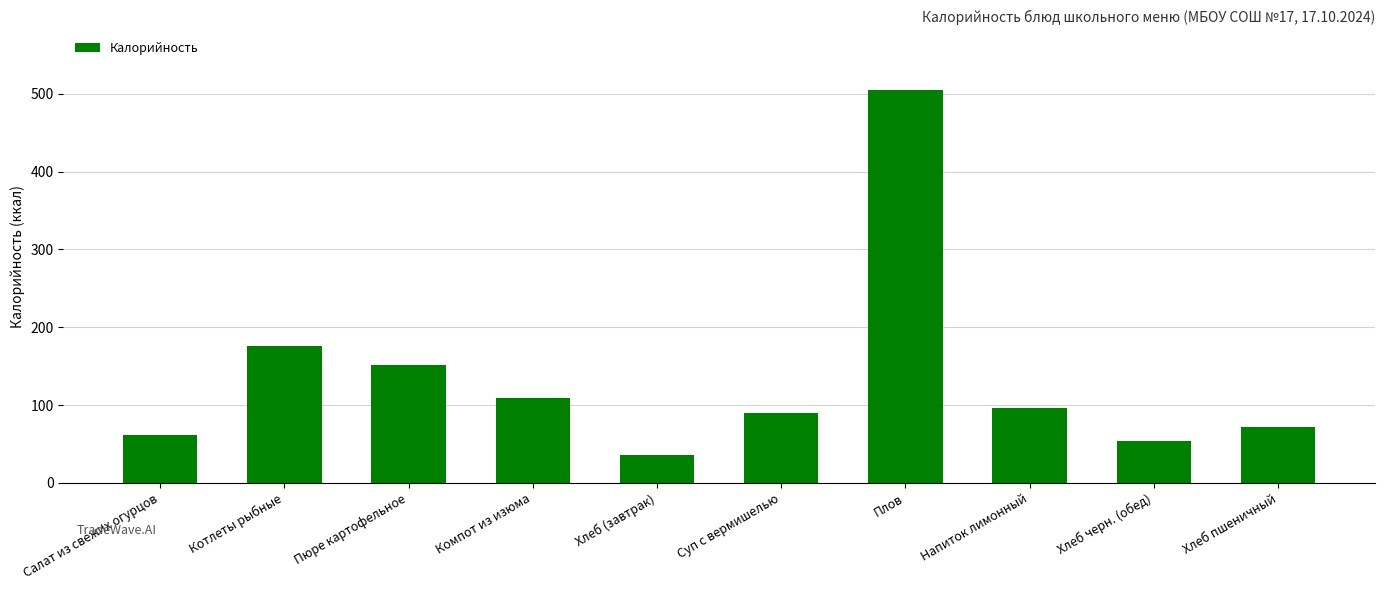

True or false: the data shows 51.2 at Компот из изюма.

False